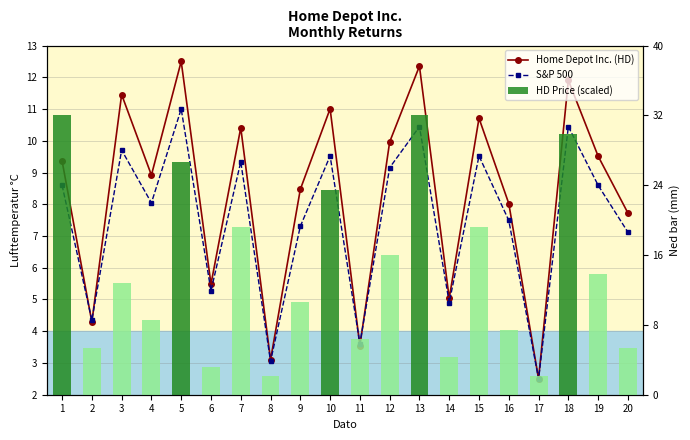

True or false: S&P 500 has a value of 12.4 at 12.

False